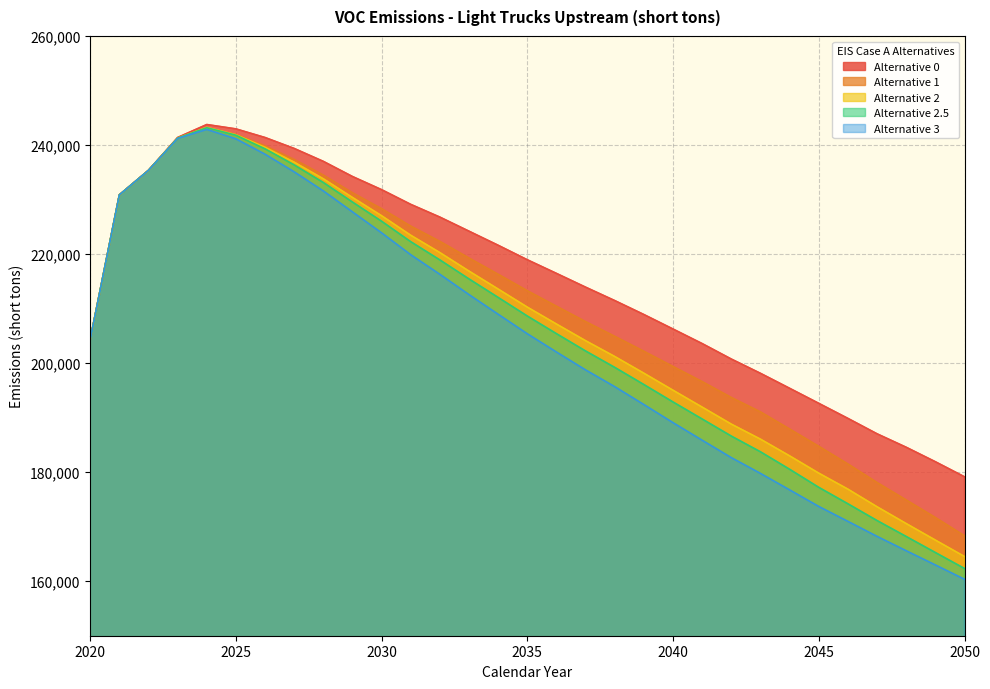

At which label does Alternative 2.5 first exceed 205390?

2021